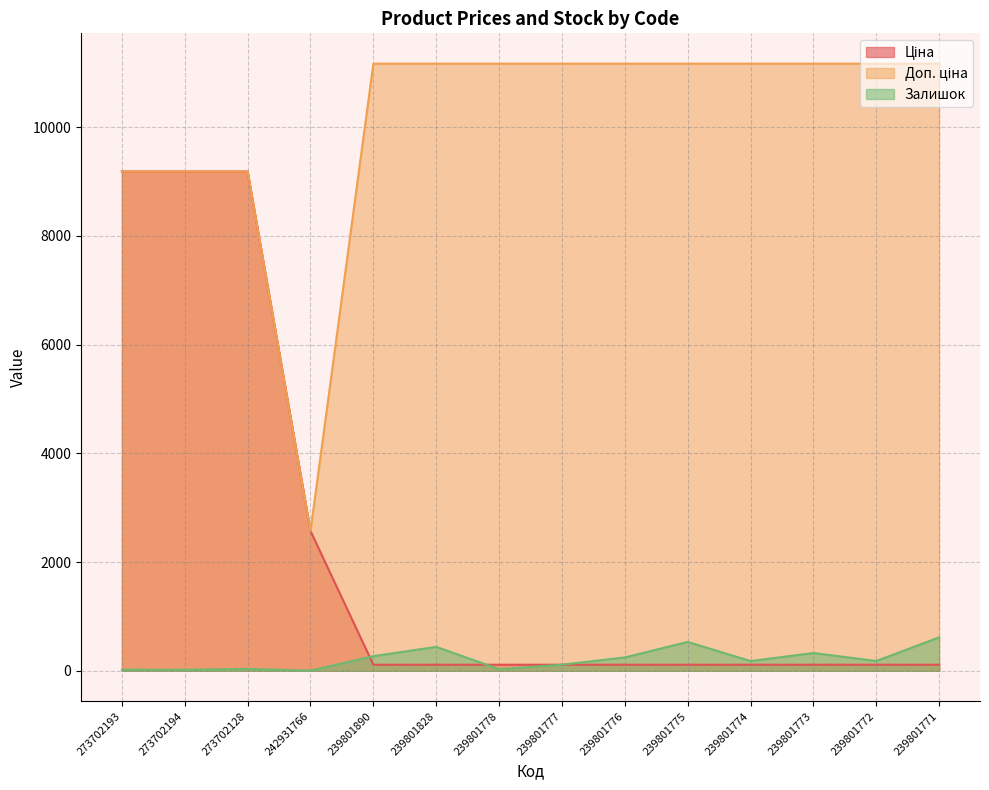

At how many categories does at least one series exceed 7633?

13